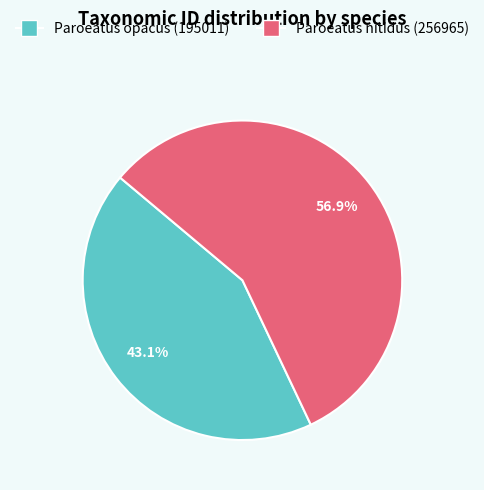

Is it true that Paroeatus opacus (195011) is 43% of the pie?

True